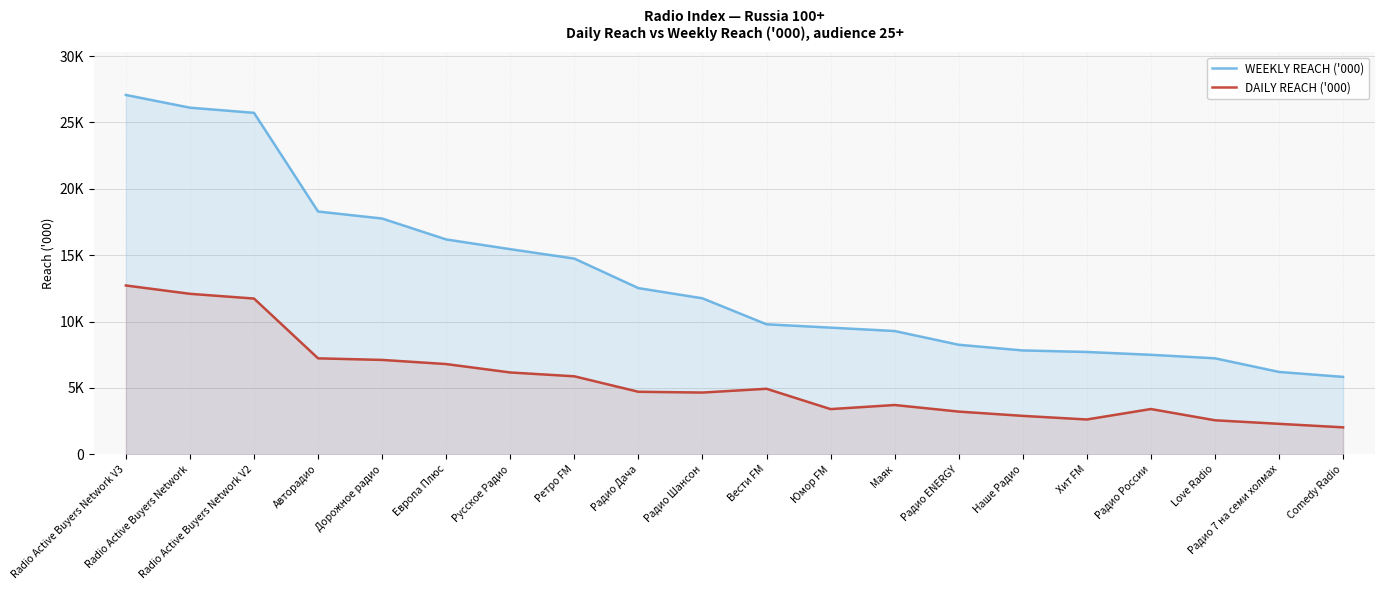

How many values in the DAILY REACH ('000) series exceed 4711?

10